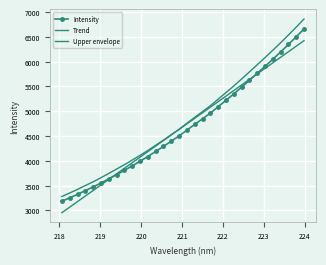

Which series has the largest range (max minus min)?

Upper envelope